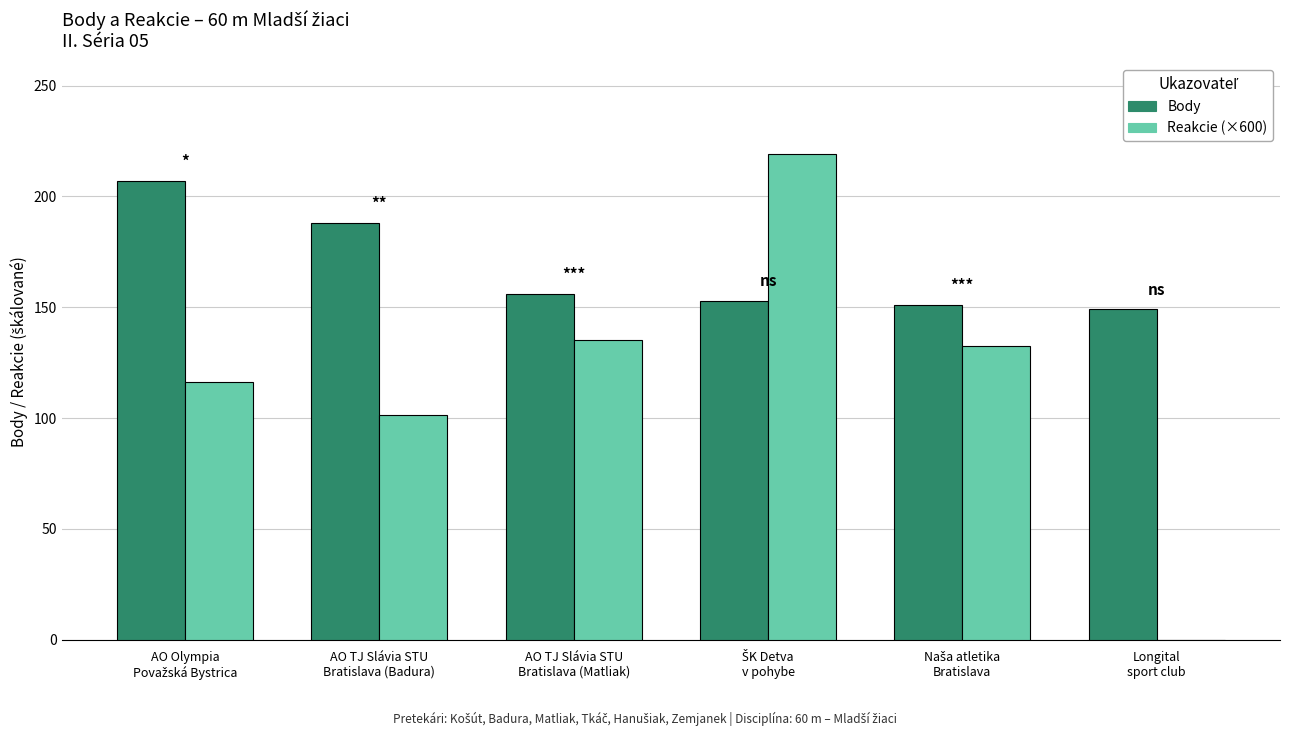

What is the maximum value shown in the chart?

219.0